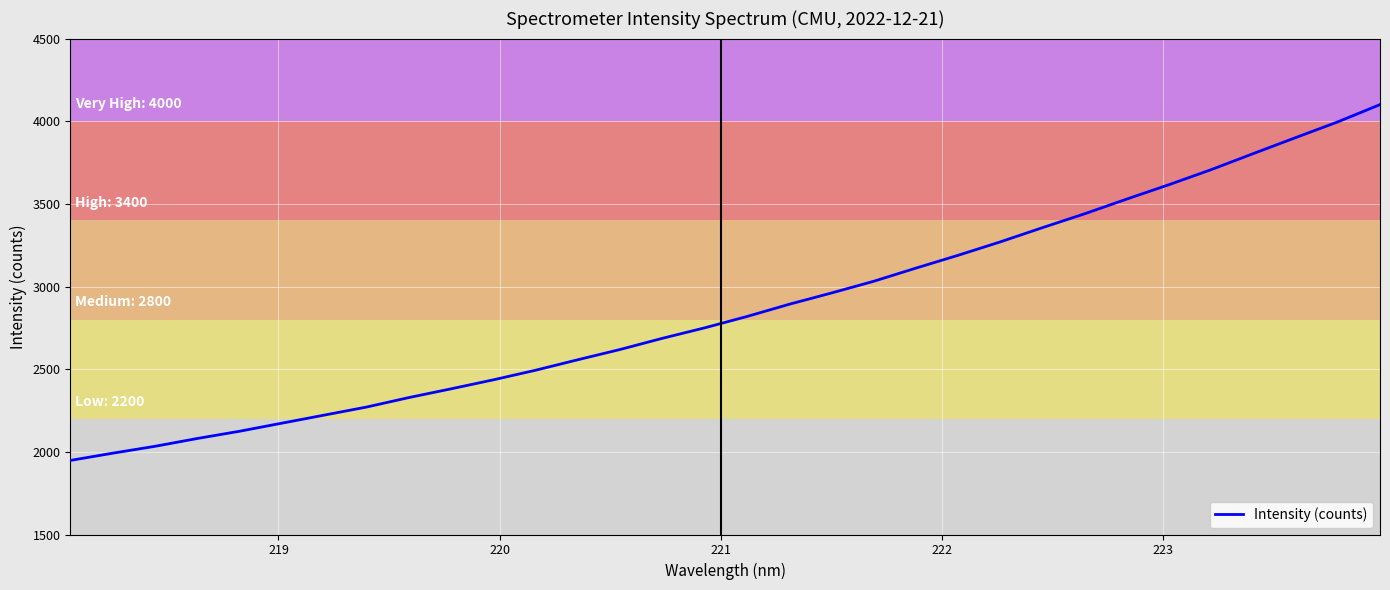

What is the difference between the maximum and minimum values?

2152.2